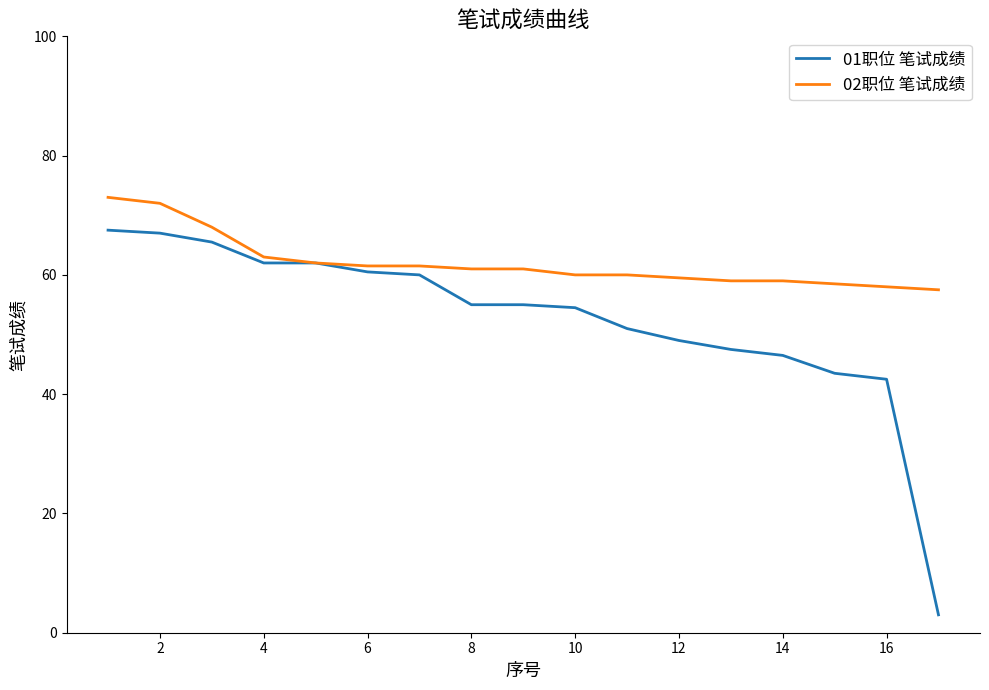

Which series has the largest range (max minus min)?

01职位 笔试成绩